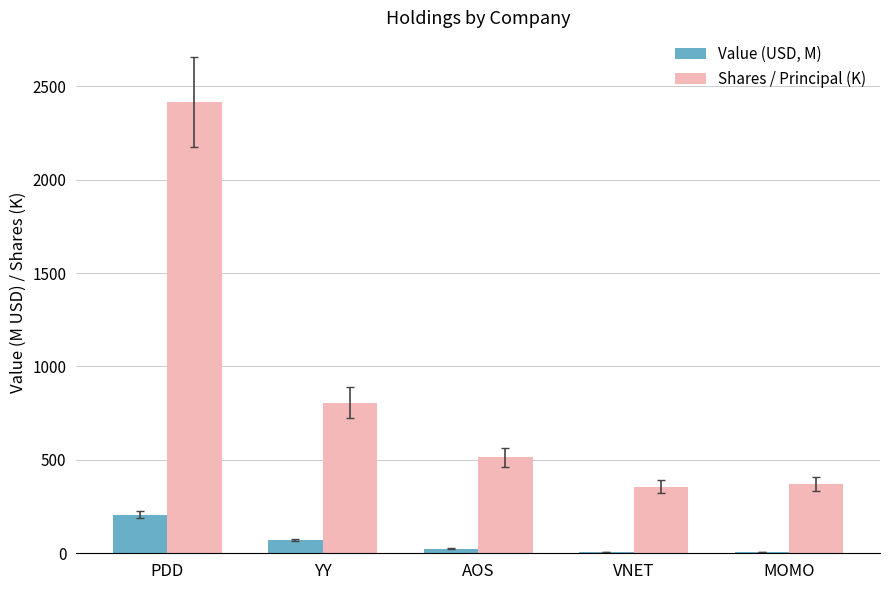

What is the sum of all Value (USD, M) values?

317.9